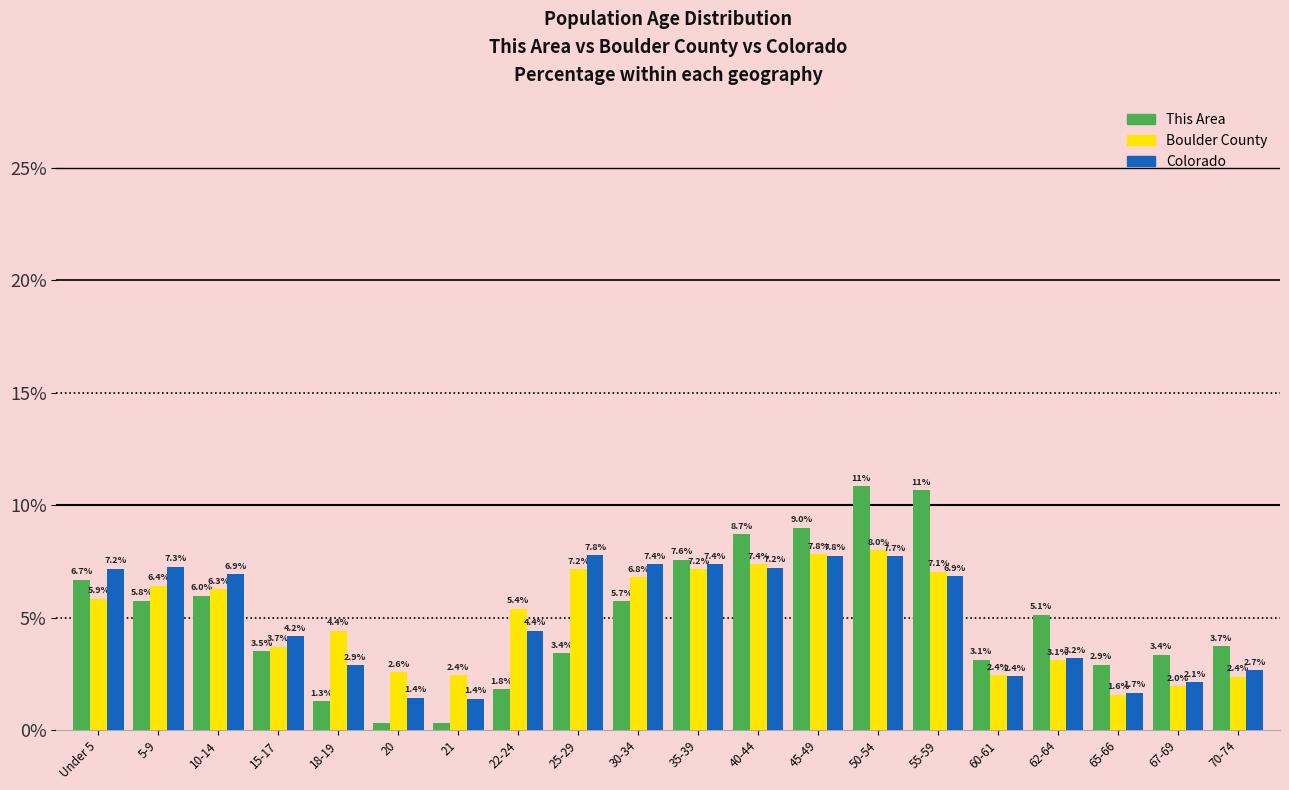

Between 18-19 and 20, which series saw the biggest shift?

Boulder County